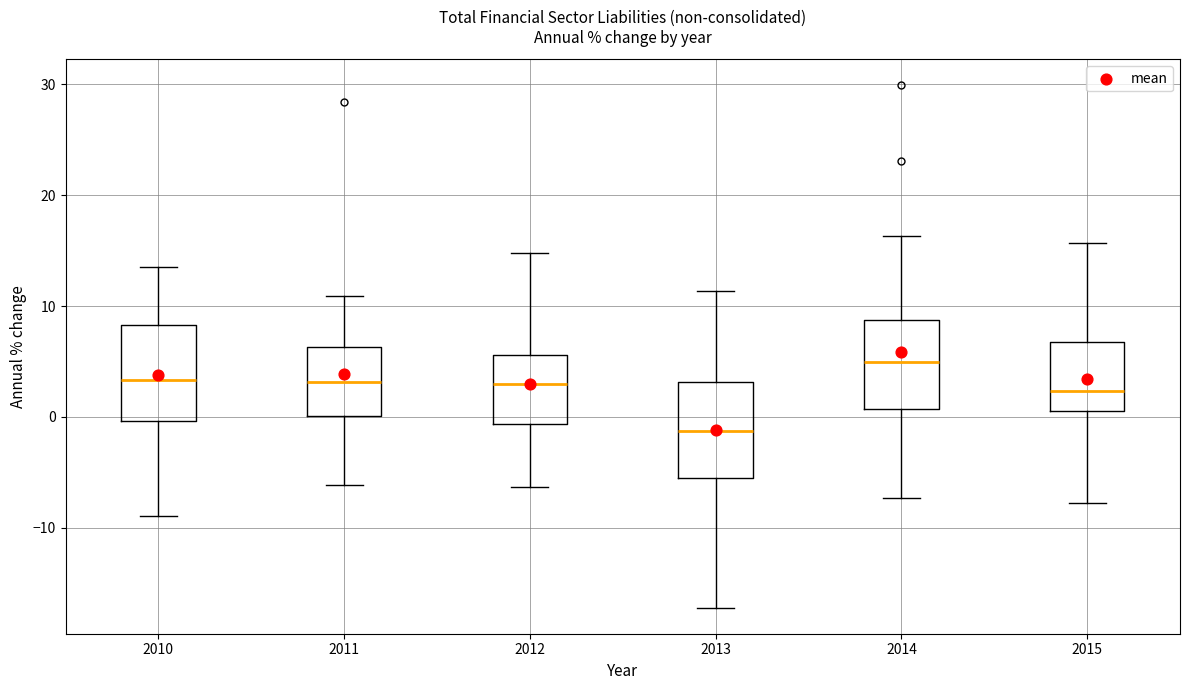

Reading left to right, read every box against the y-axis: the position of its median line, the range the box covers, and the ends of its whiskers. The values are not printed on the chart, so give them approximately, as read against the axis.

2010: median 3, box 0 to 8, whiskers -9 to 14
2011: median 3, box 0 to 6, whiskers -6 to 11
2012: median 3, box -1 to 6, whiskers -6 to 15
2013: median -1, box -5 to 3, whiskers -17 to 11
2014: median 5, box 1 to 9, whiskers -7 to 16
2015: median 2, box 1 to 7, whiskers -8 to 16